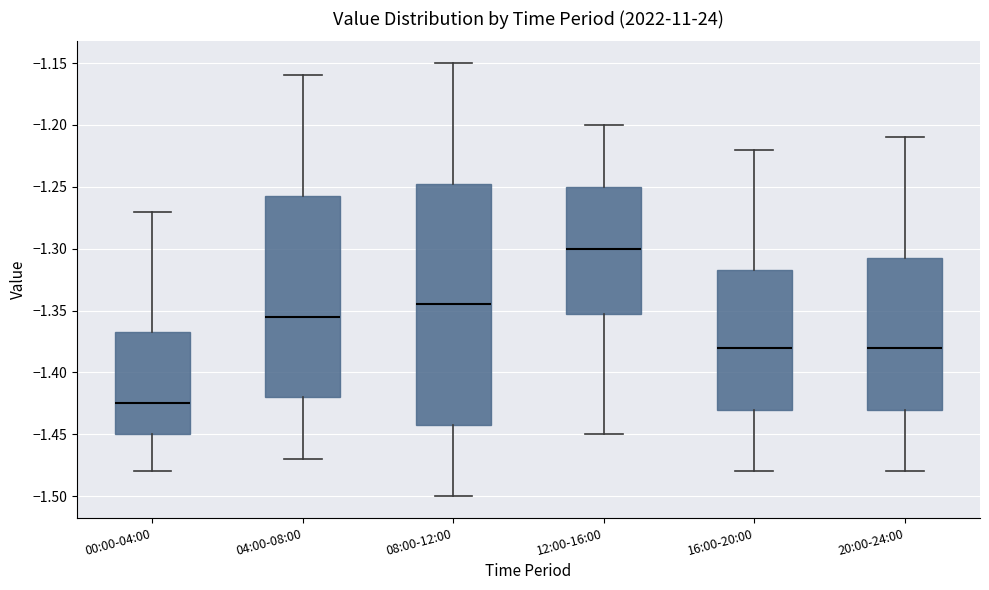

Comparing the boxes themselves (not the whiskers), which one is the tallest?

08:00-12:00